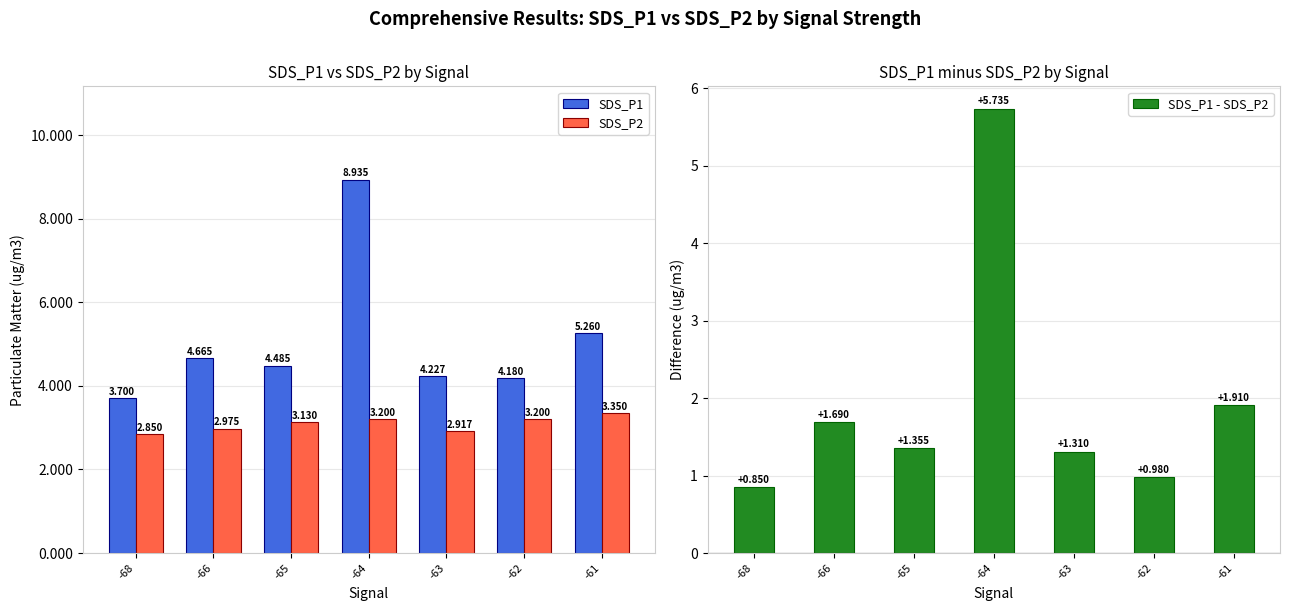

Which label corresponds to the largest value in the chart?

-64